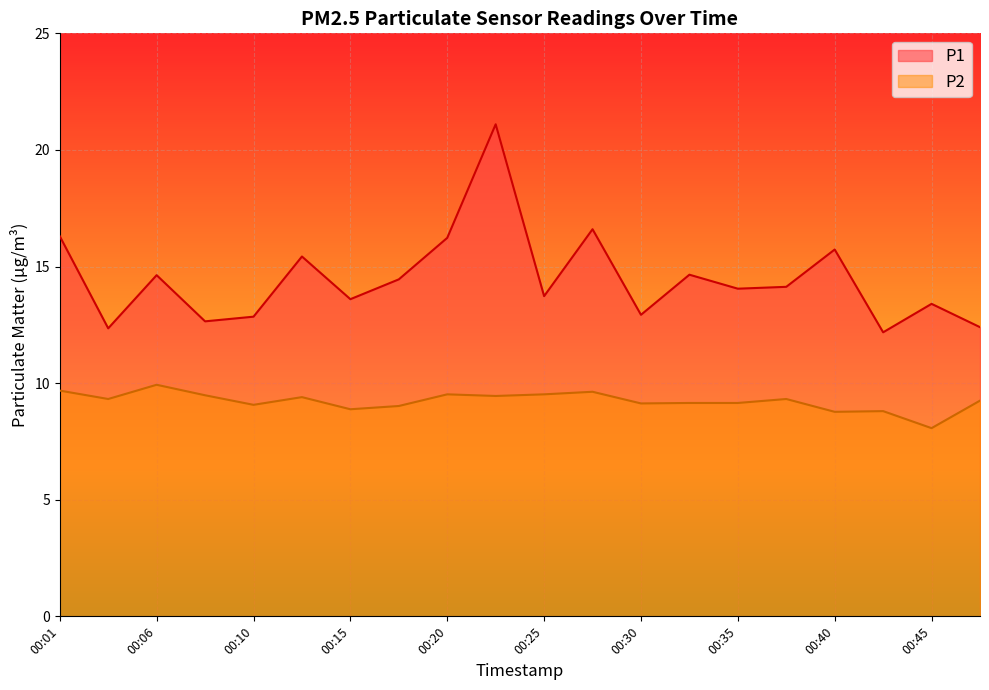

Reading left to right, transcribe all the data shown in this chart.

P1: 00:01=16.3	00:03=12.3	00:06=14.6	00:08=12.7	00:10=12.8	00:13=15.4	00:15=13.6	00:18=14.4	00:20=16.2	00:23=21.1	00:25=13.7	00:28=16.6	00:30=12.9	00:33=14.7	00:35=14.1	00:38=14.1	00:40=15.7	00:43=12.2	00:45=13.4	00:47=12.4
P2: 00:01=9.7	00:03=9.3	00:06=9.9	00:08=9.5	00:10=9.1	00:13=9.4	00:15=8.9	00:18=9.0	00:20=9.5	00:23=9.4	00:25=9.5	00:28=9.6	00:30=9.1	00:33=9.2	00:35=9.2	00:38=9.3	00:40=8.8	00:43=8.8	00:45=8.1	00:47=9.2